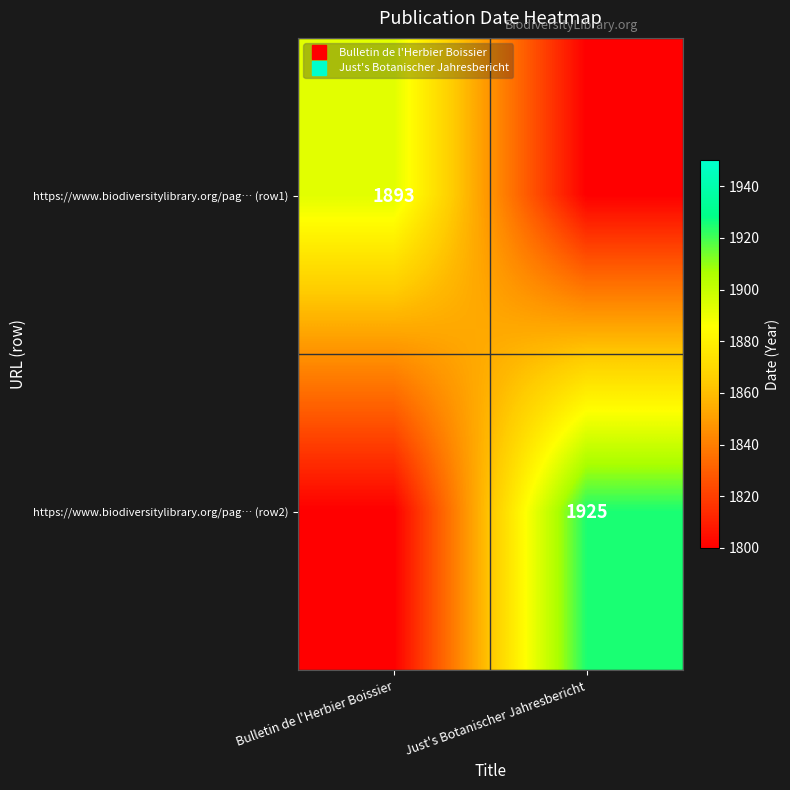

What is the maximum value shown in the chart?

1925